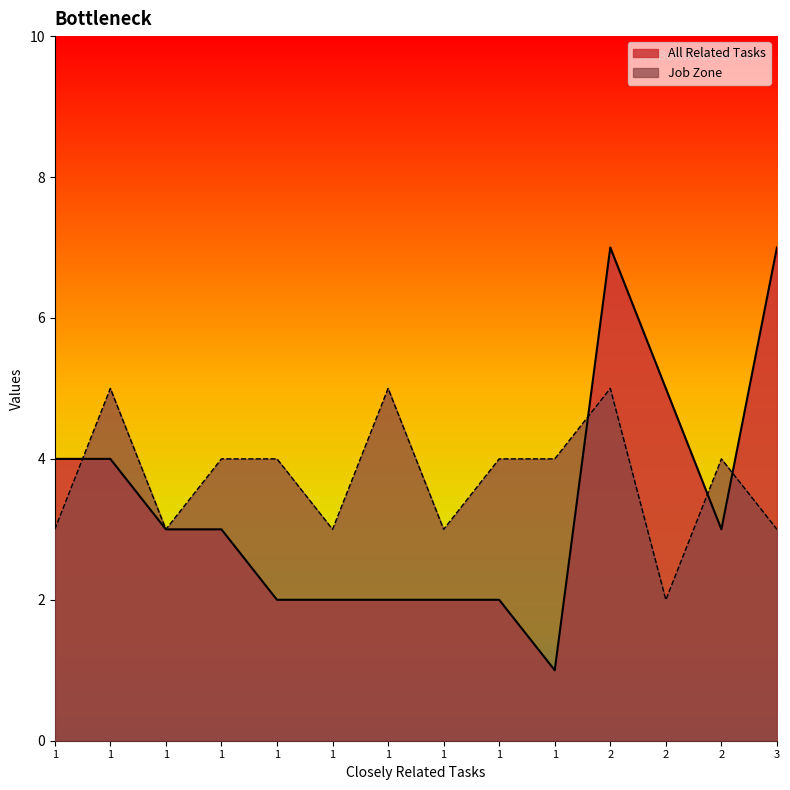

True or false: Job Zone and All Related Tasks intersect in this chart.

True